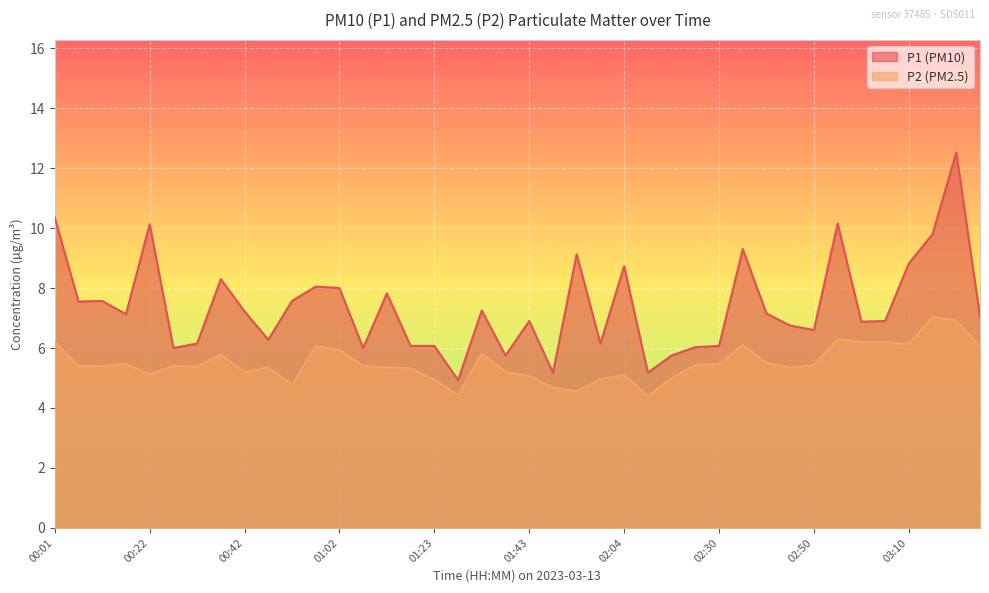

What is the difference between the maximum and second lowest values in the P2 series?

2.6